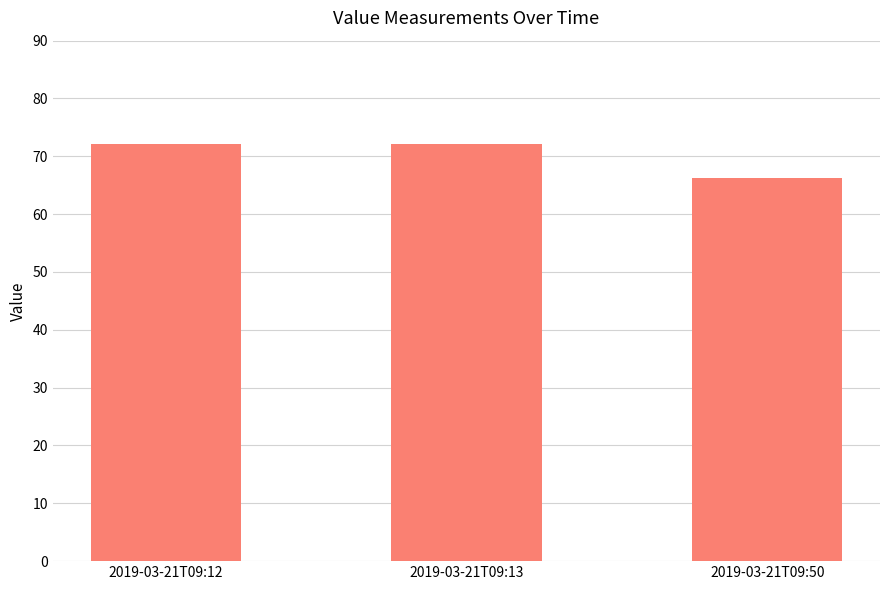

What is the sum of the values at 2019-03-21T09:12 and 2019-03-21T09:50?

138.4